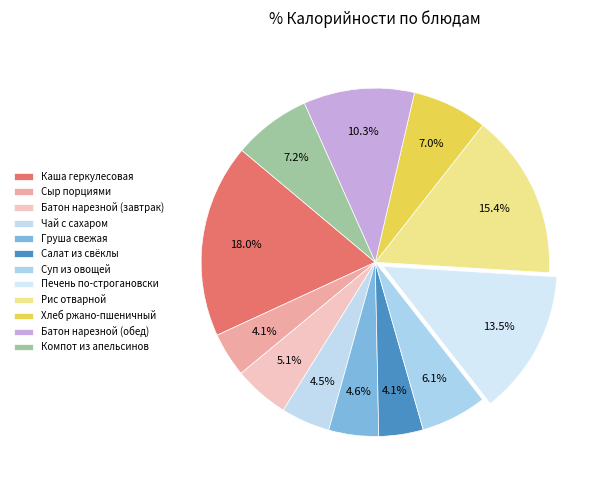

Is there a majority slice in this chart?

No